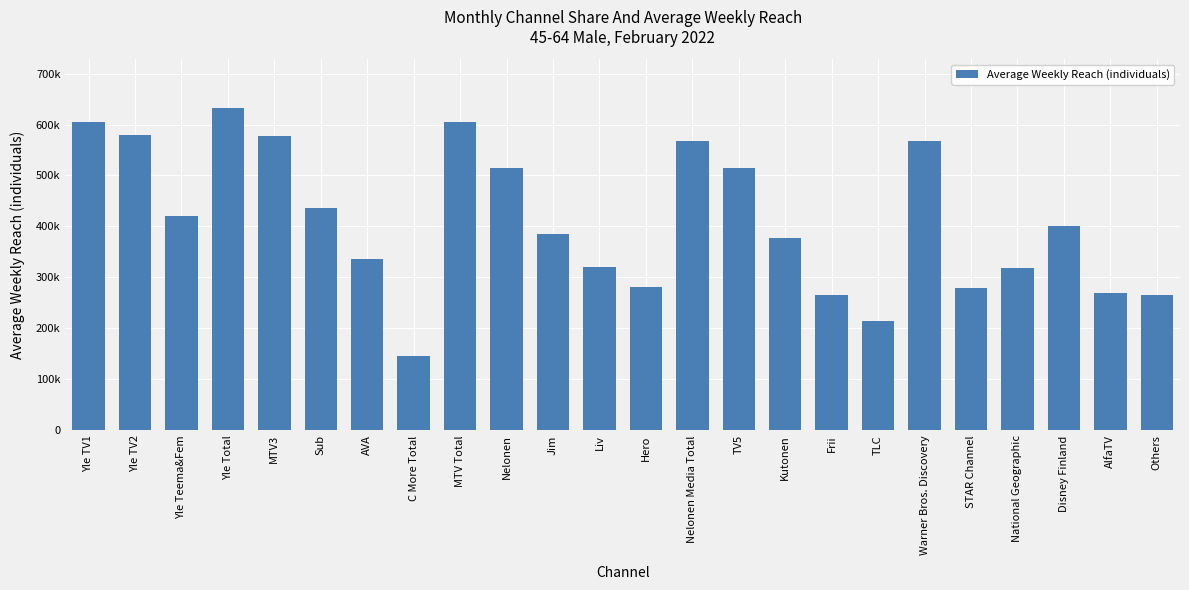

Reading right to left, transcribe all the data shown in this chart.

Others=265000	AlfaTV=269000	Disney Finland=400000	National Geographic=319000	STAR Channel=280000	Warner Bros. Discovery=568000	TLC=215000	Frii=266000	Kutonen=378000	TV5=515000	Nelonen Media Total=567000	Hero=281000	Liv=321000	Jim=385000	Nelonen=514000	MTV Total=605000	C More Total=145000	AVA=336000	Sub=437000	MTV3=578000	Yle Total=633000	Yle Teema&Fem=421000	Yle TV2=579000	Yle TV1=605000